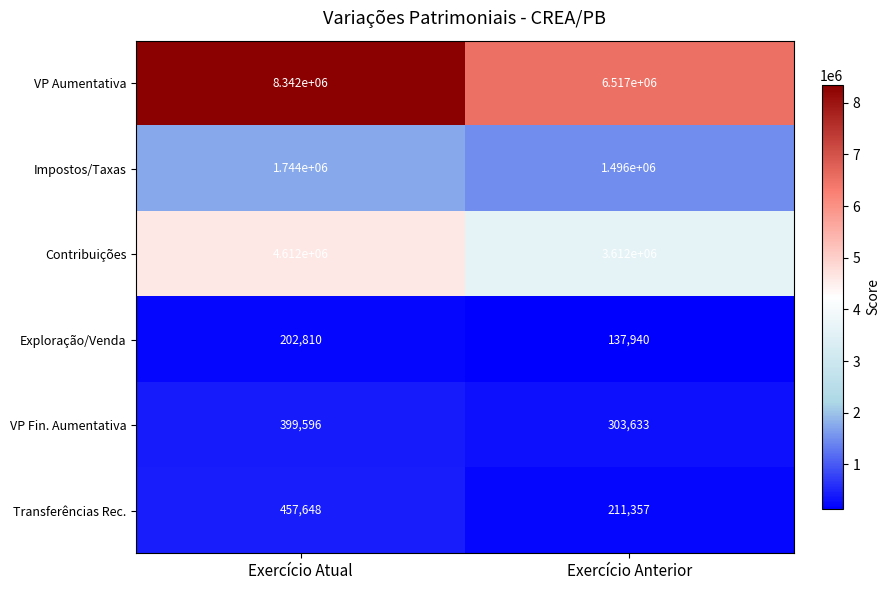

Read the VP Fin. Aumentativa value at Exercício Atual, to the nearest 50.

399600